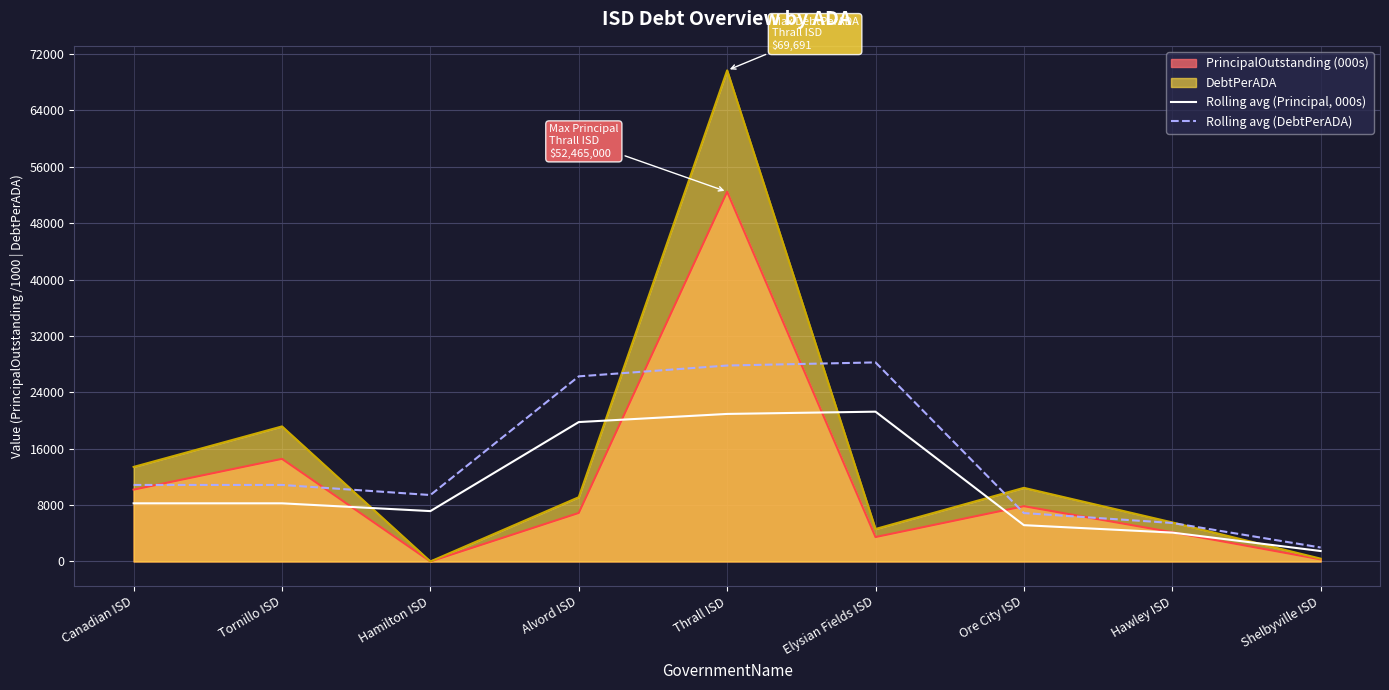

Which series has the largest range (max minus min)?

DebtPerADA